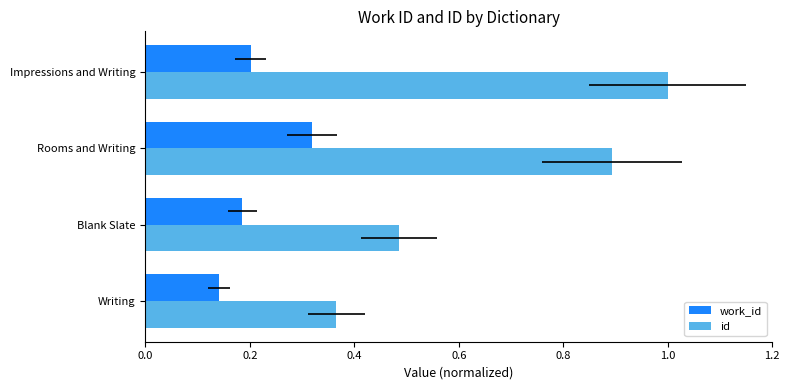

List the series in order of their overall mean, highest first.

id, work_id